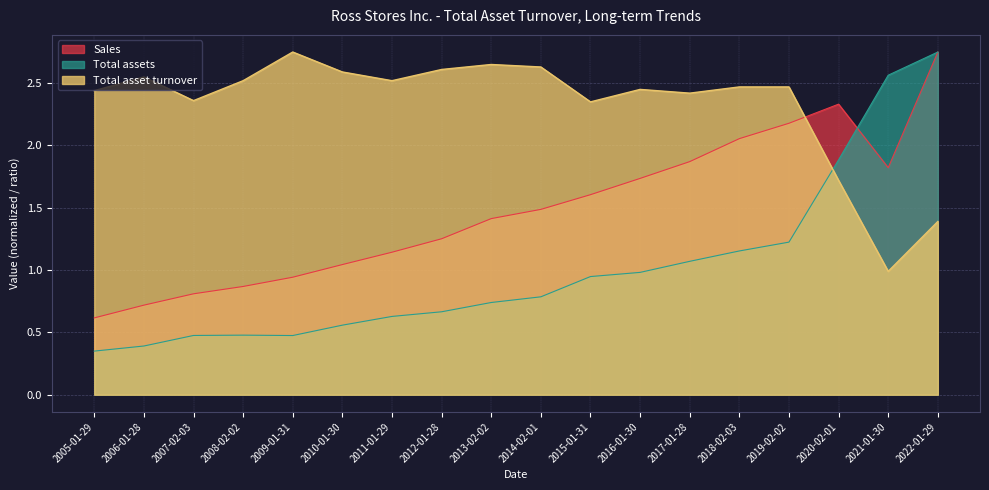

What is the difference between the highest and lowest values at 2007-02-03?

1.9